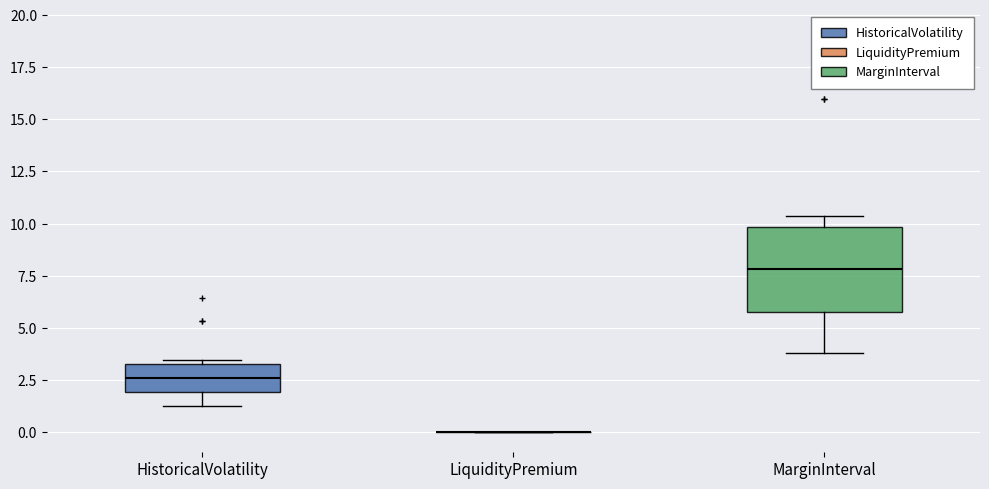

Reading left to right, transcribe this box plot: for each box, give where its median line is, the range the box spans, and where its two whiskers end, as read against the y-axis. The values are not printed on the chart, so give them approximately, as read against the axis.

HistoricalVolatility: median 2.5, box 2.0 to 3.5, whiskers 1.5 to 3.5 (just above the box's upper edge)
LiquidityPremium: box collapsed to a line at 0.0, whiskers 0.0 to 0.0
MarginInterval: median 8.0, box 6.0 to 10.0, whiskers 4.0 to 10.5